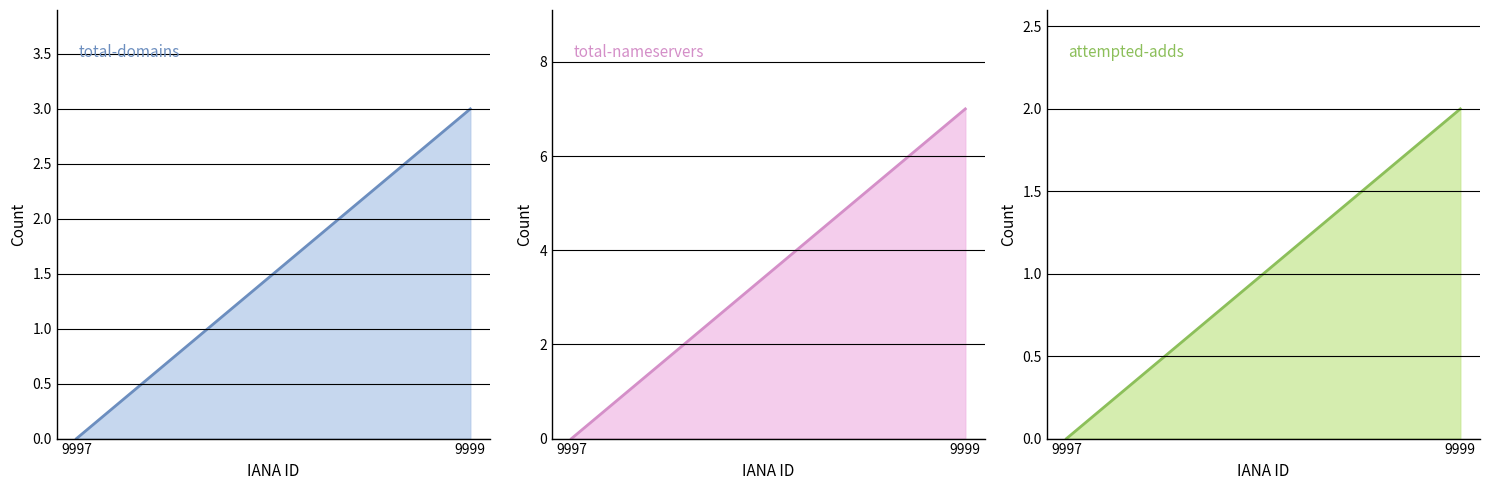

What is the average value of the total-nameservers series?

4